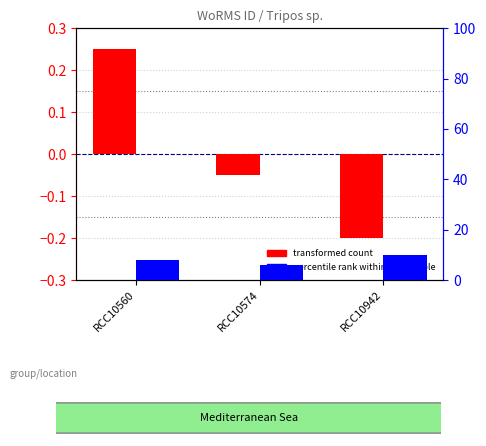

Where is transformed count nearest to the value 0?

RCC10574